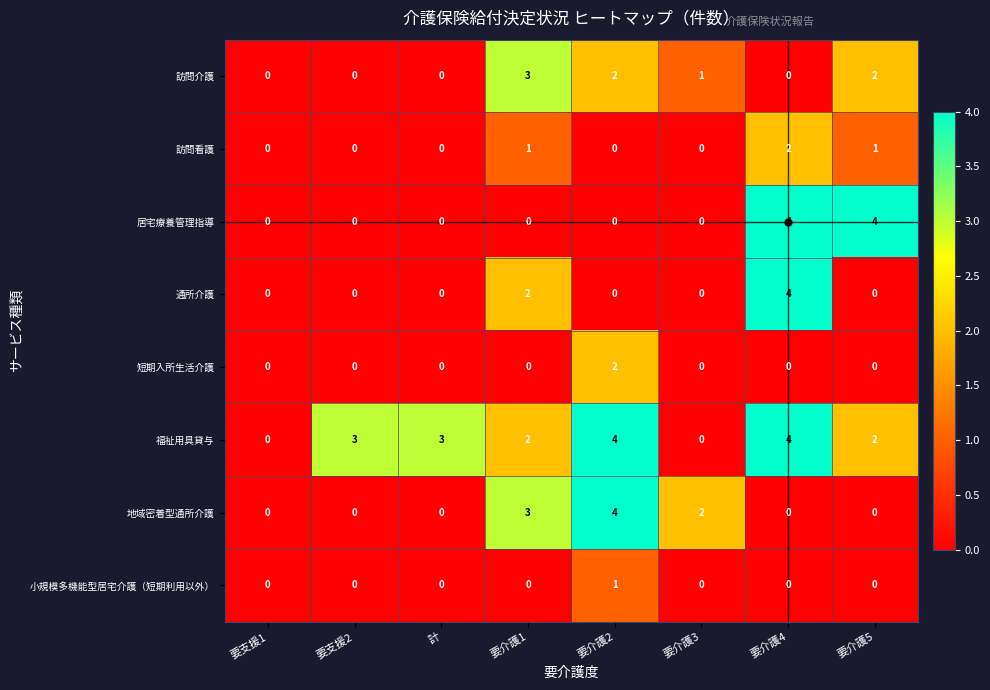

How many data points does each series have?

8